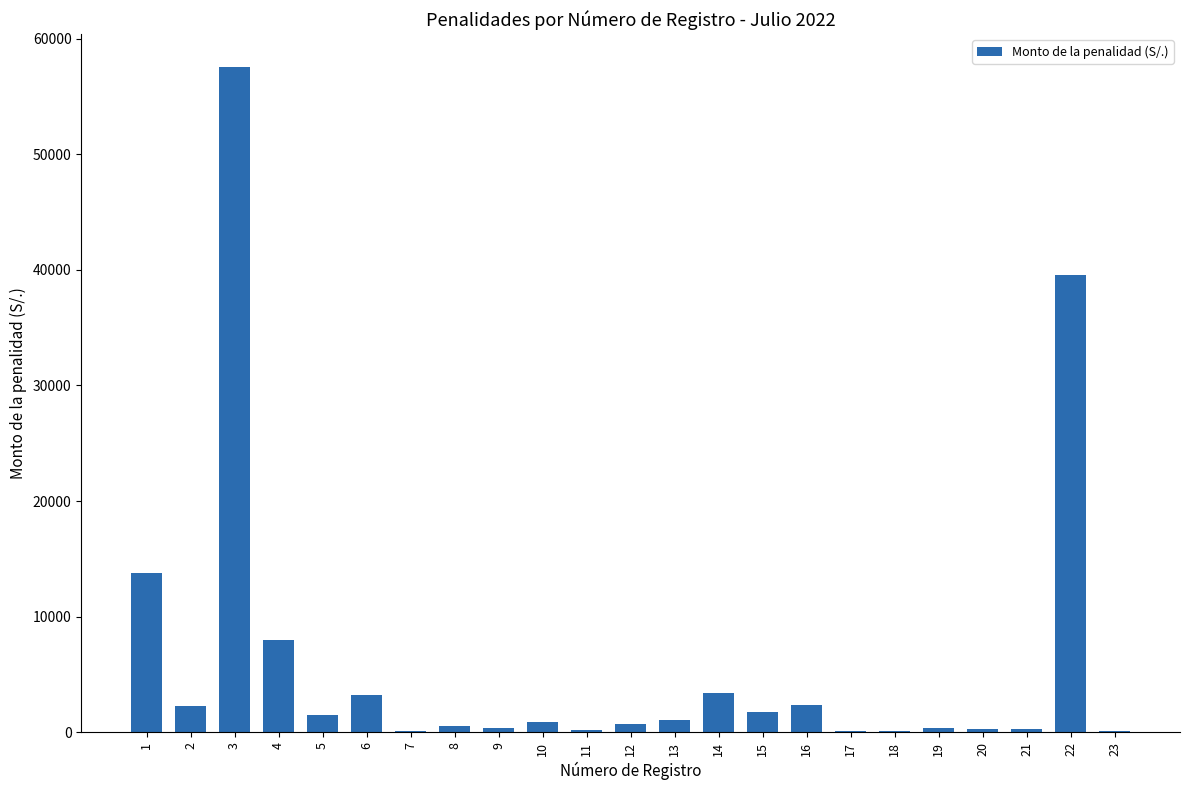

Where is the data nearest to the value 28795?

22